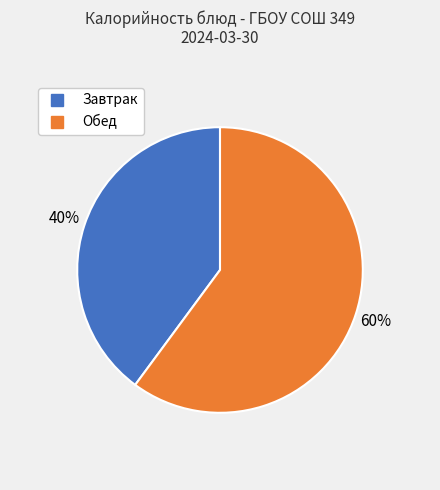

Is there a majority slice in this chart?

Yes